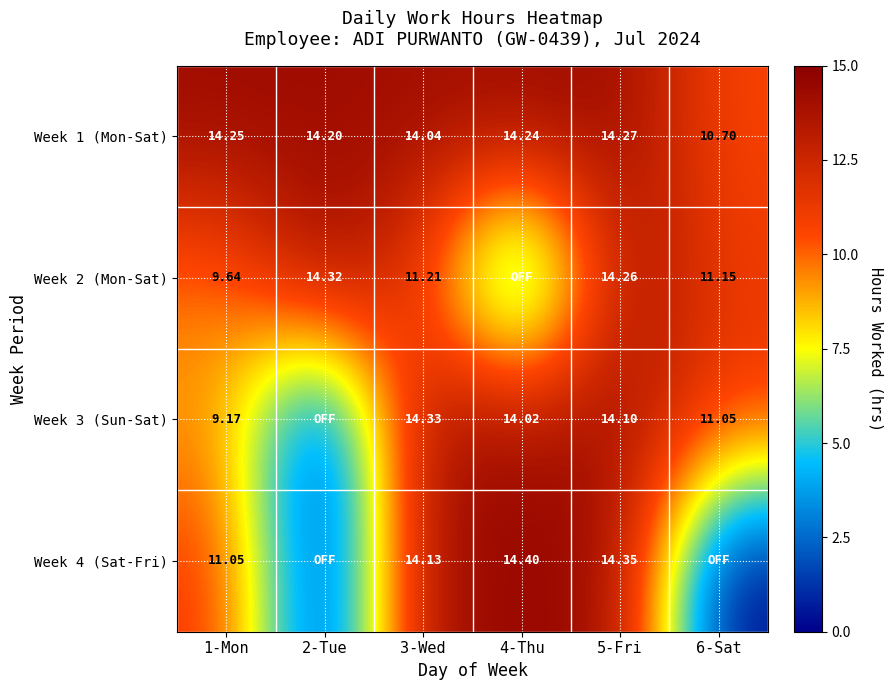

Is the value of Week 1 (Mon-Sat) at 4-Thu greater than the value of Week 2 (Mon-Sat) at 1-Mon?

Yes